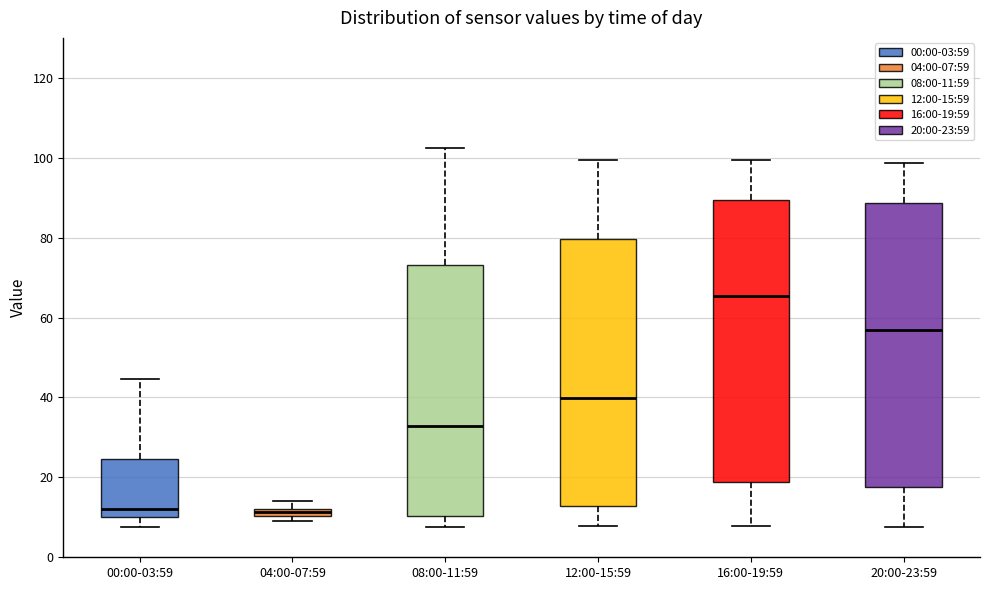

Where is the lower edge of the box for 04:00-07:59 on the y-axis? The values are not printed on the chart, so give them approximately, as read against the axis.

10